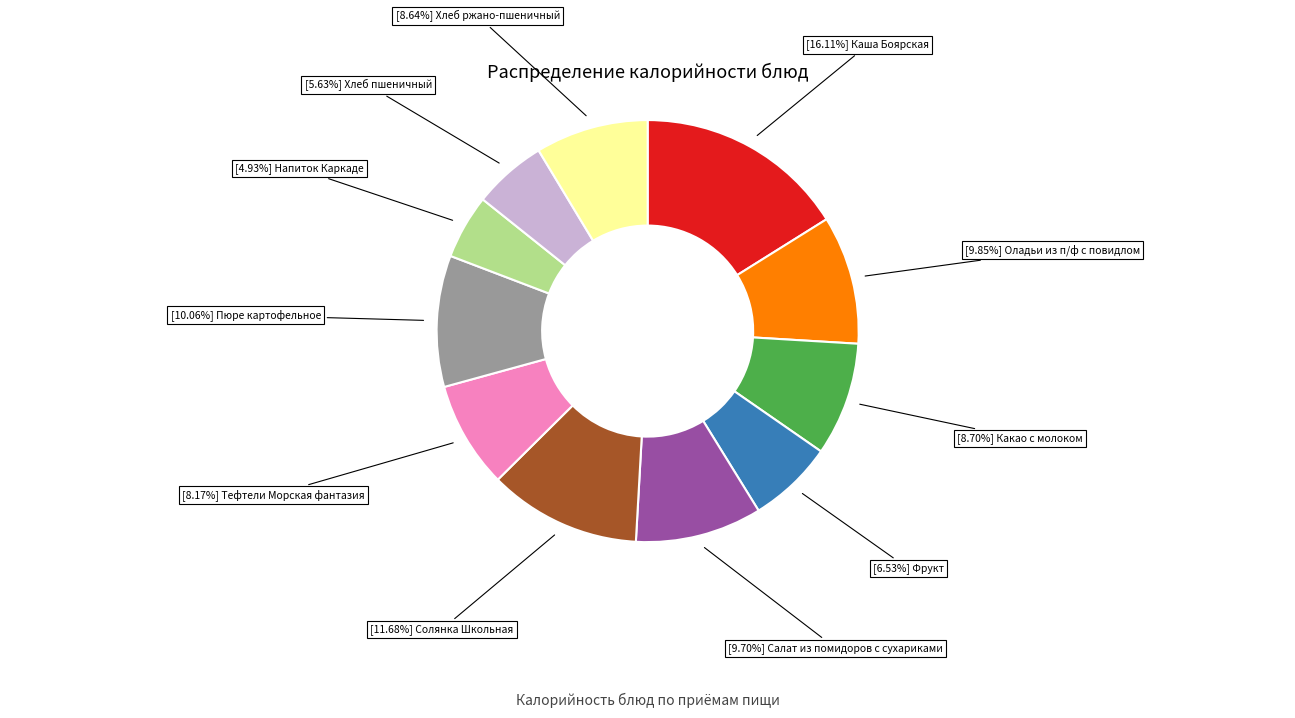

How many slices are in this pie chart?

11